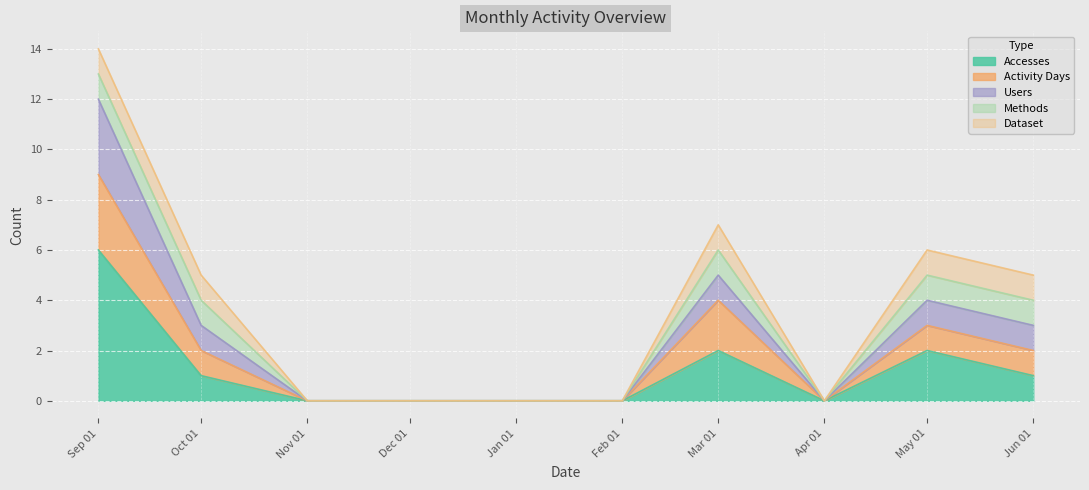

Which category has the highest value across all series?

Sep 01